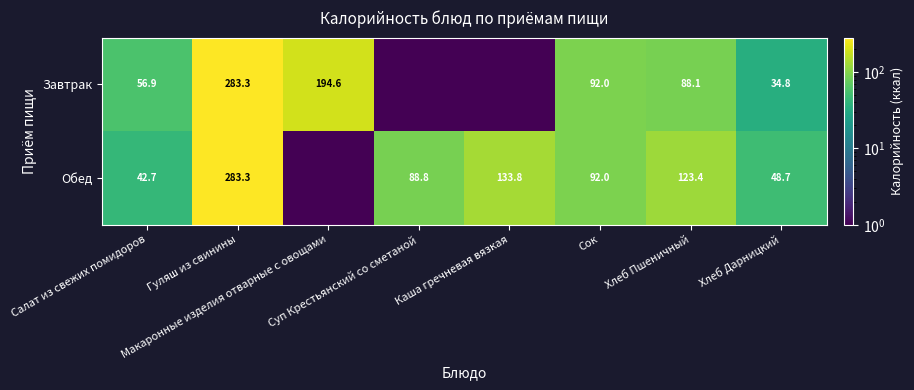

What is the total value across all series at Хлеб Дарницкий?

83.5